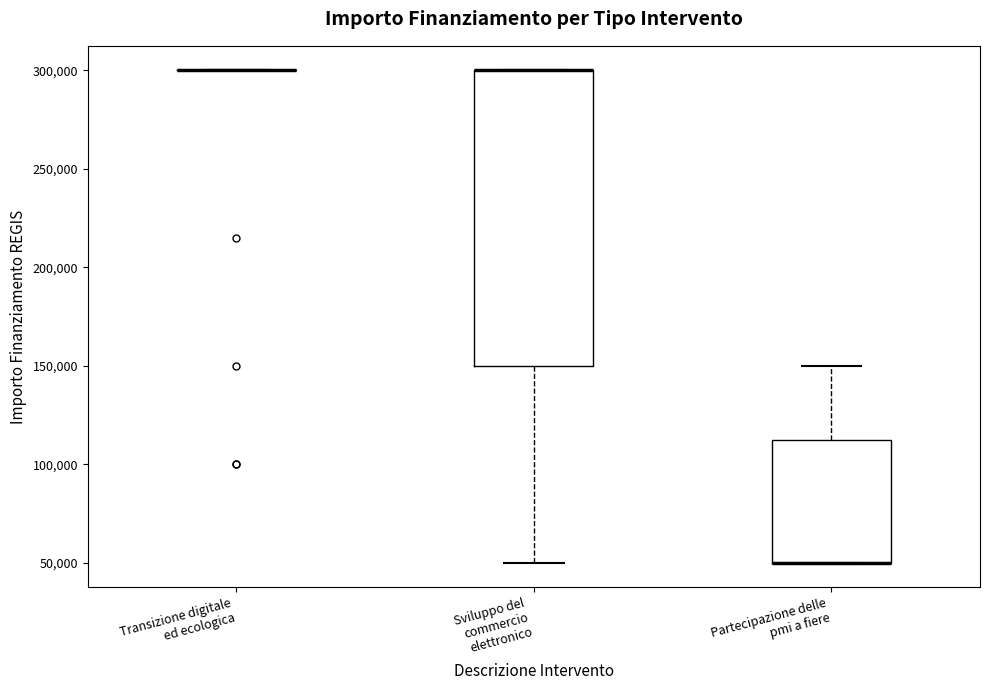

Where does the upper whisker of the box for Partecipazione delle pmi a fiere end on the y-axis? The values are not printed on the chart, so give them approximately, as read against the axis.

150000